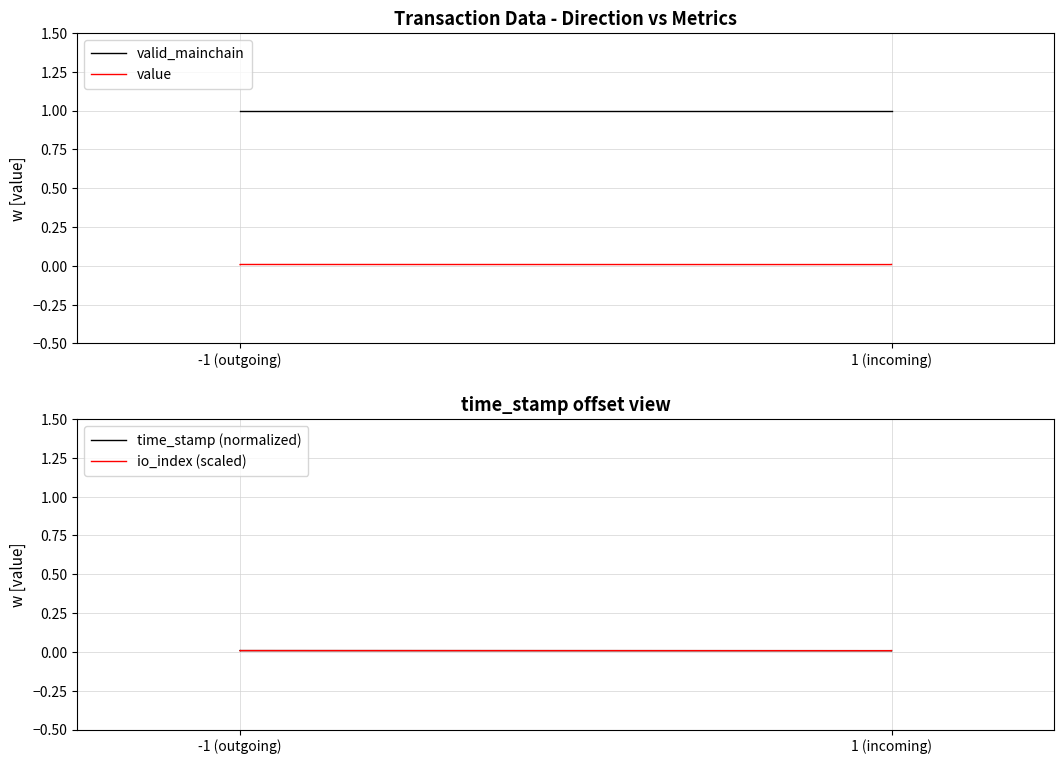

What are all the series names shown in the legend?

valid_mainchain, value, time_stamp (normalized), io_index (scaled)